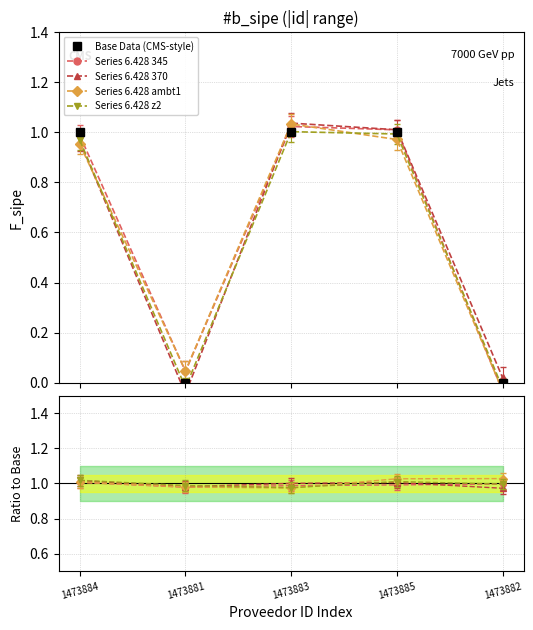

True or false: Base Data (CMS-style) has more than 1 points higher than both neighbors.

False